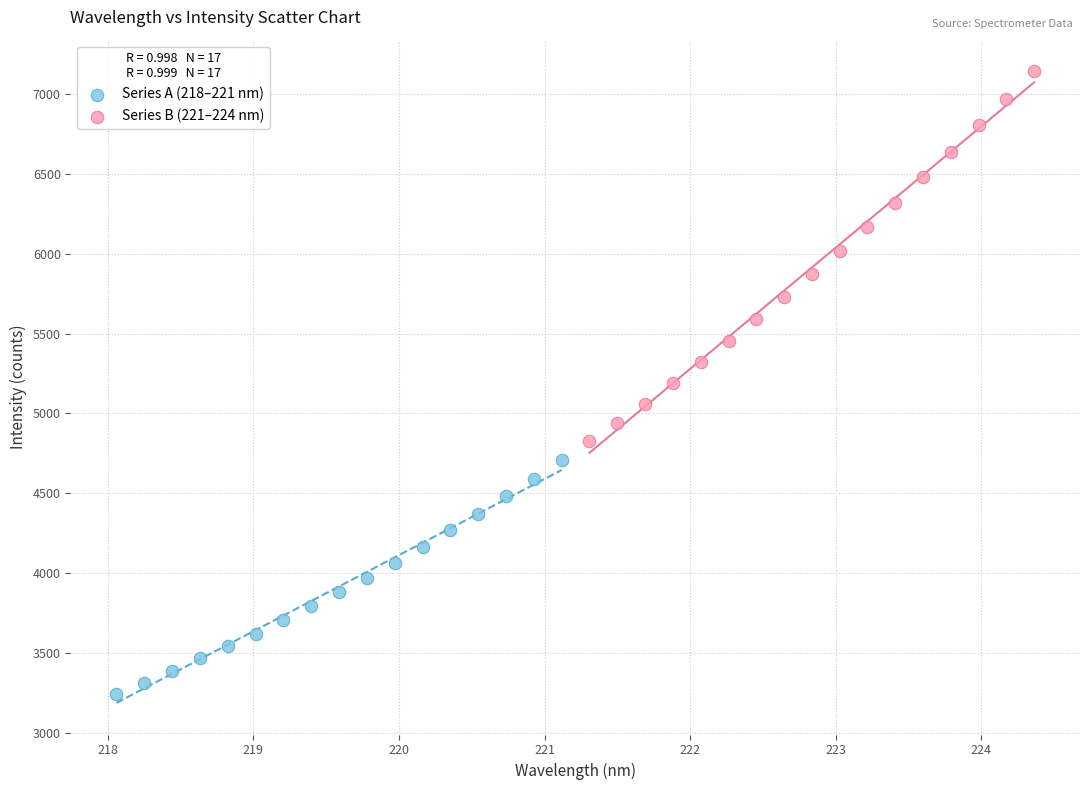

Which series contains the highest Y value?

Series B (221–224 nm)